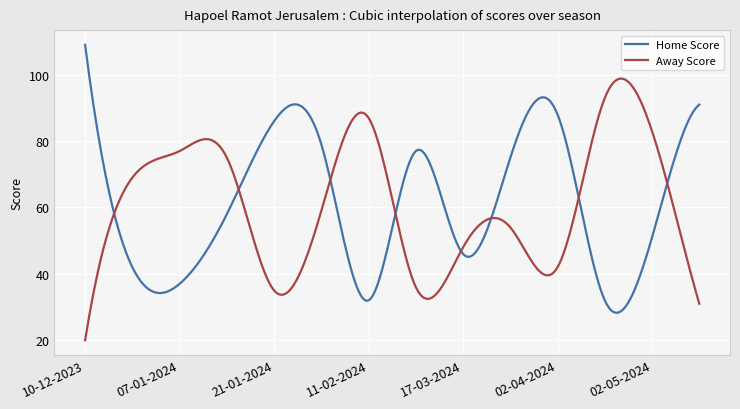

True or false: Home Score has more than 2 interior local peaks.

True